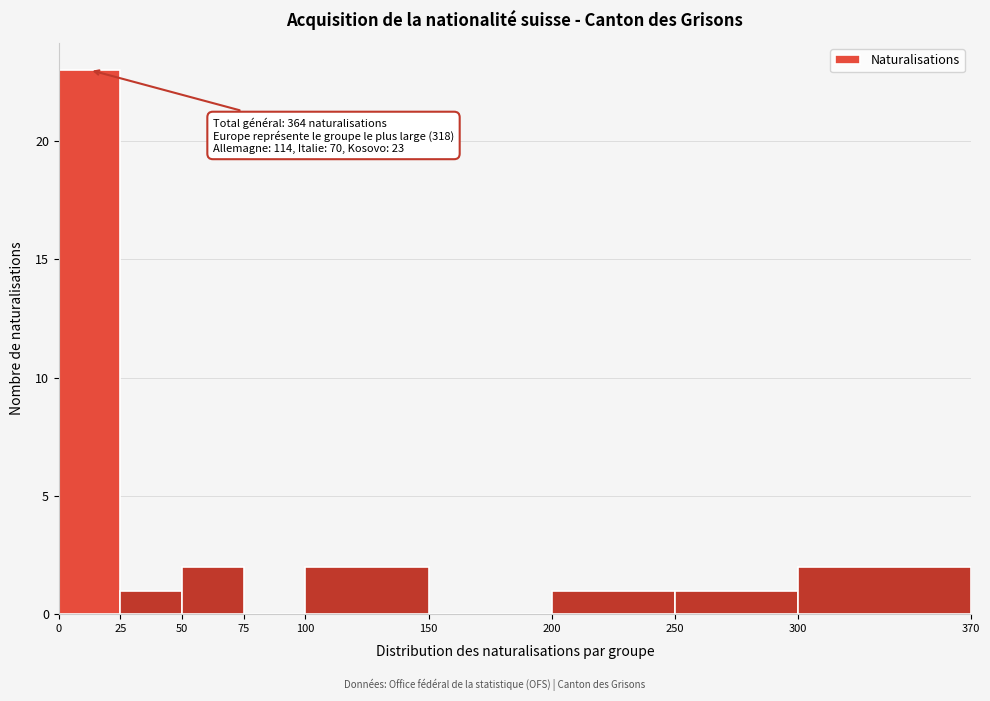

Over which range of the x-axis is the bar tallest?

0 to 25